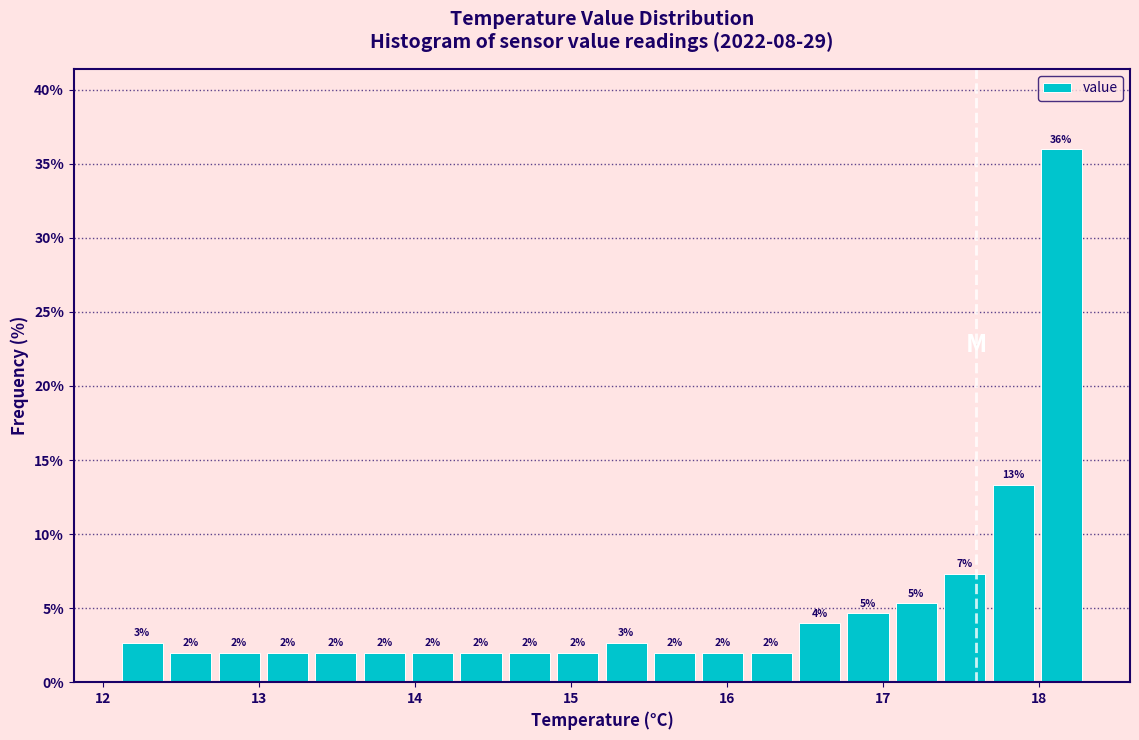

Around what value on the x-axis is the tallest bar? Give the approximate position of its centre, as read against the axis.

18.1